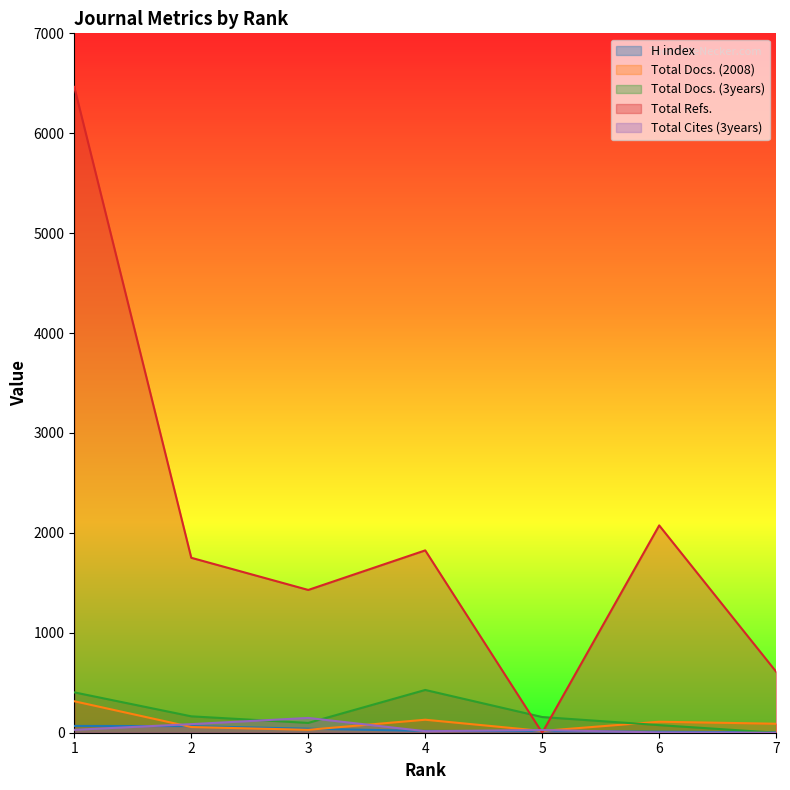

Which category has the highest value in the Total Refs. series?

1